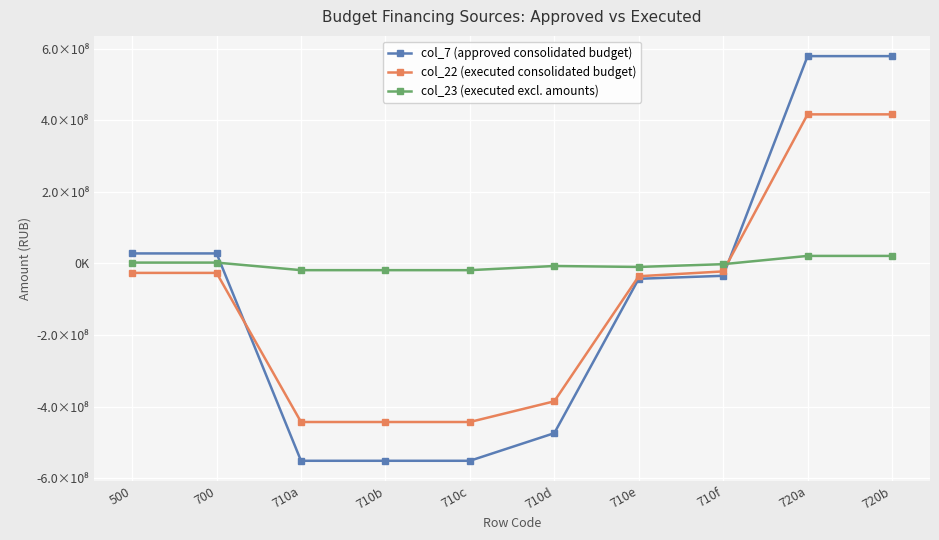

What are all the series names shown in the legend?

col_7 (approved consolidated budget), col_22 (executed consolidated budget), col_23 (executed excl. amounts)